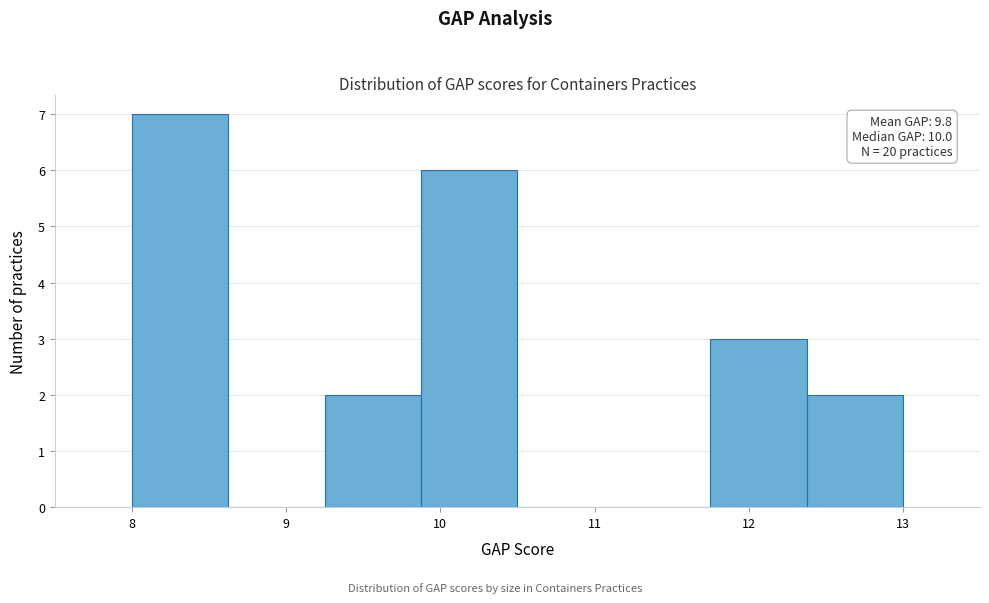

Which range on the x-axis has the tallest bar?

8.0 to 8.6